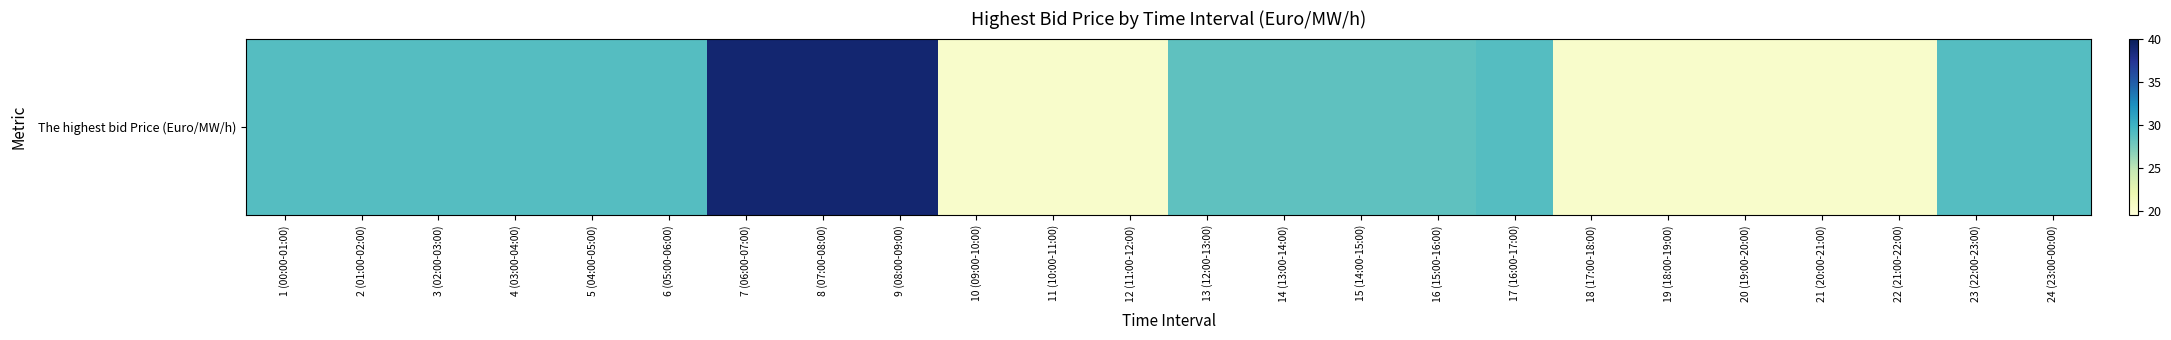

What is the greatest value displayed?

38.9